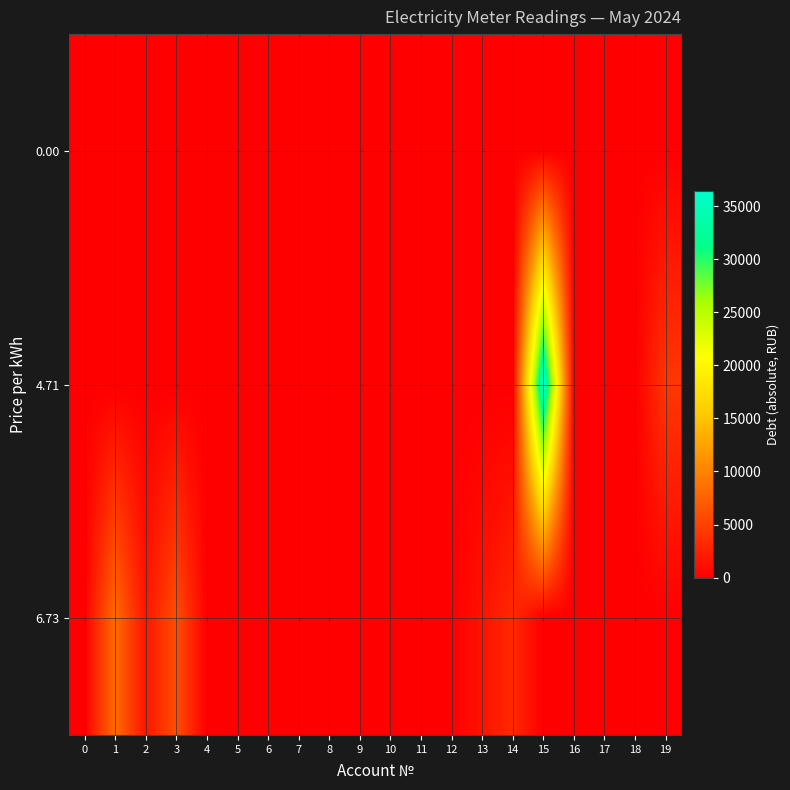

At which category is the sum across all series the highest?

15